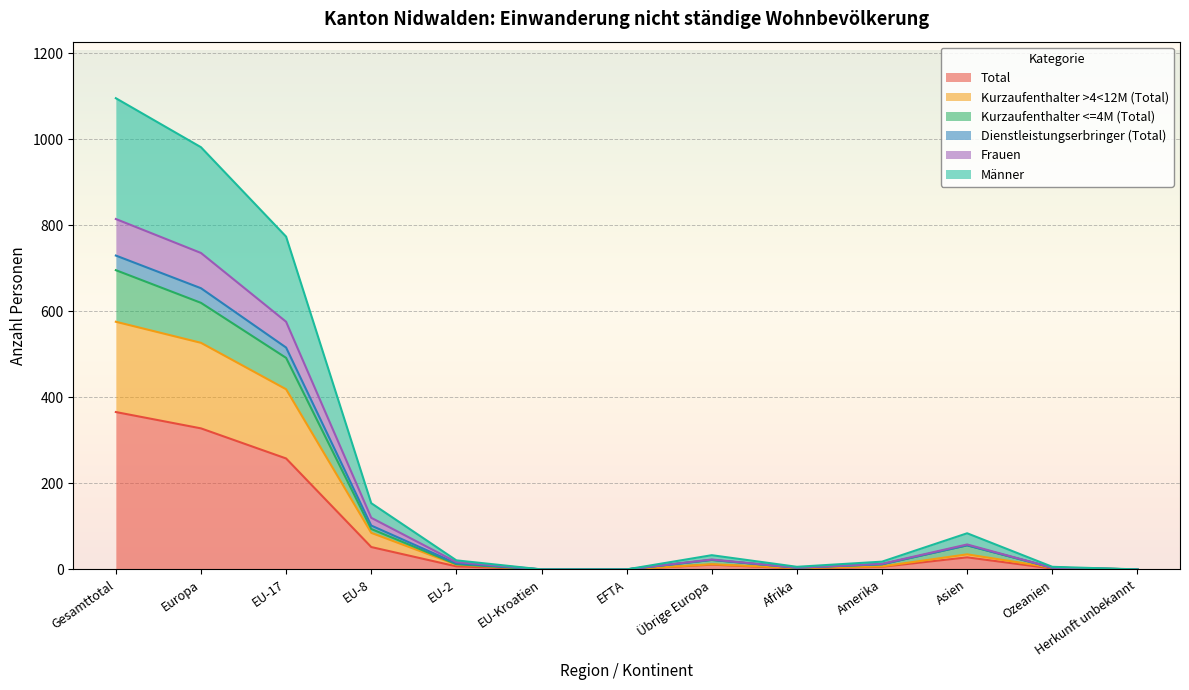

How many interior local peaks does the Kurzaufenthalter >4<12M (Total) series have?

2